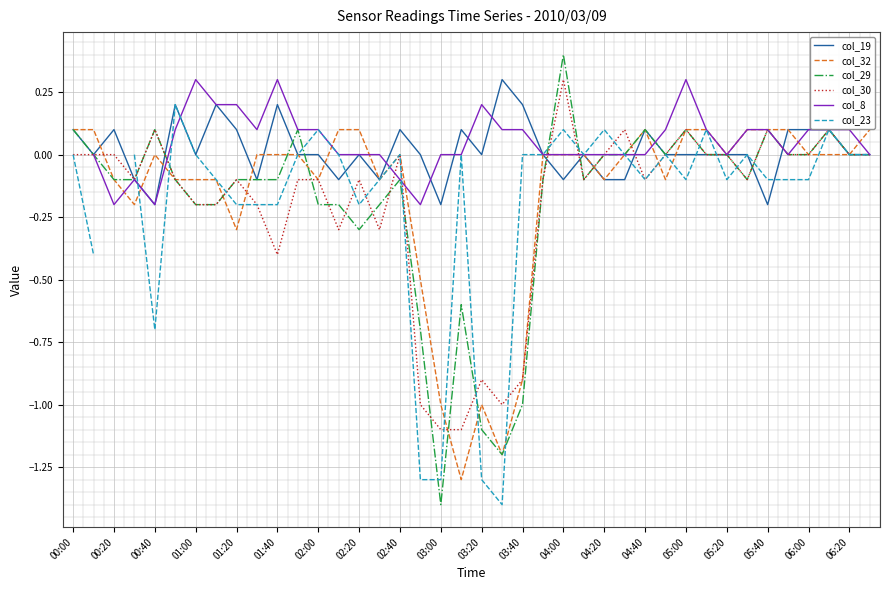

What is the lowest value of the col_29 series?

-1.4